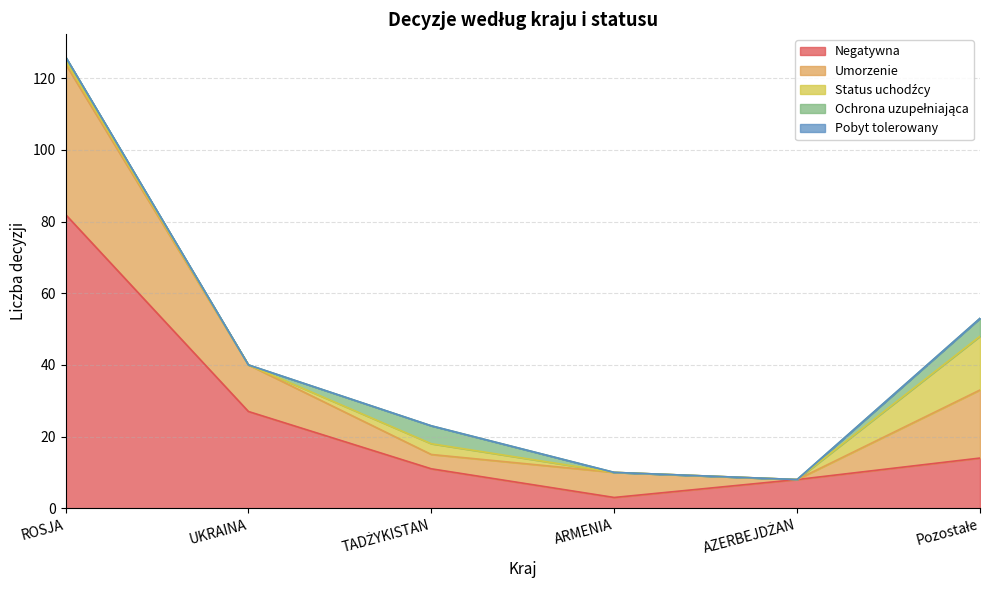

Reading left to right, transcribe all the data shown in this chart.

Negatywna: ROSJA=82	UKRAINA=27	TADŻYKISTAN=11	ARMENIA=3	AZERBEJDŻAN=8	Pozostałe=14
Umorzenie: ROSJA=42	UKRAINA=13	TADŻYKISTAN=4	ARMENIA=7	AZERBEJDŻAN=0	Pozostałe=19
Status uchodźcy: ROSJA=1	UKRAINA=0	TADŻYKISTAN=3	ARMENIA=0	AZERBEJDŻAN=0	Pozostałe=15
Ochrona uzupełniająca: ROSJA=1	UKRAINA=0	TADŻYKISTAN=5	ARMENIA=0	AZERBEJDŻAN=0	Pozostałe=5
Pobyt tolerowany: ROSJA=0	UKRAINA=0	TADŻYKISTAN=0	ARMENIA=0	AZERBEJDŻAN=0	Pozostałe=0